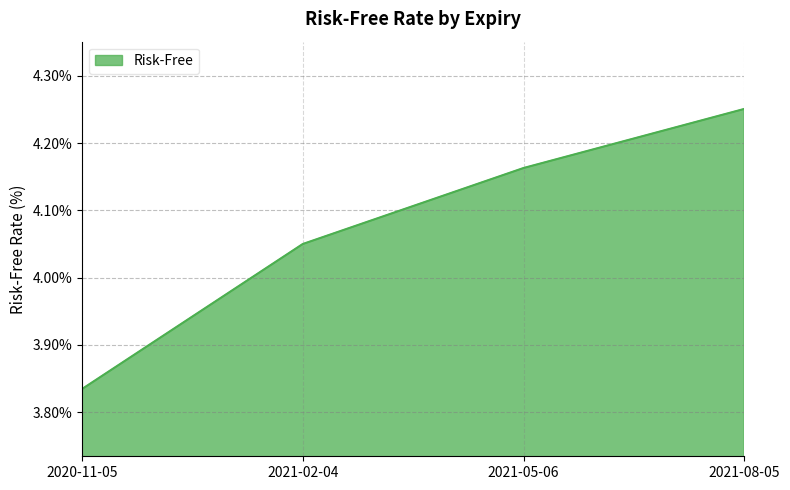

Rank the categories by value from highest to lowest.

2021-08-05, 2021-05-06, 2021-02-04, 2020-11-05